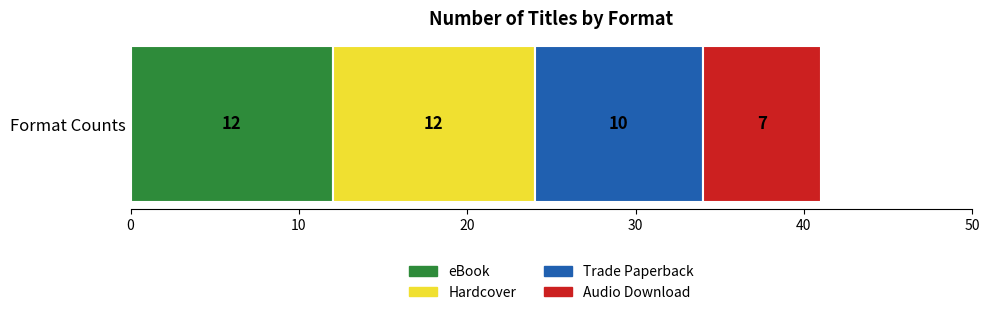

What is the lowest value of the eBook series?

12